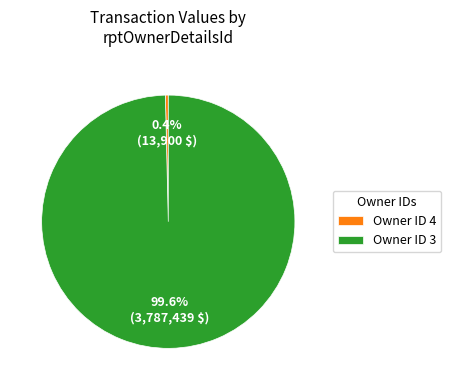

Between Owner ID 3 and Owner ID 4, which is larger?

Owner ID 3